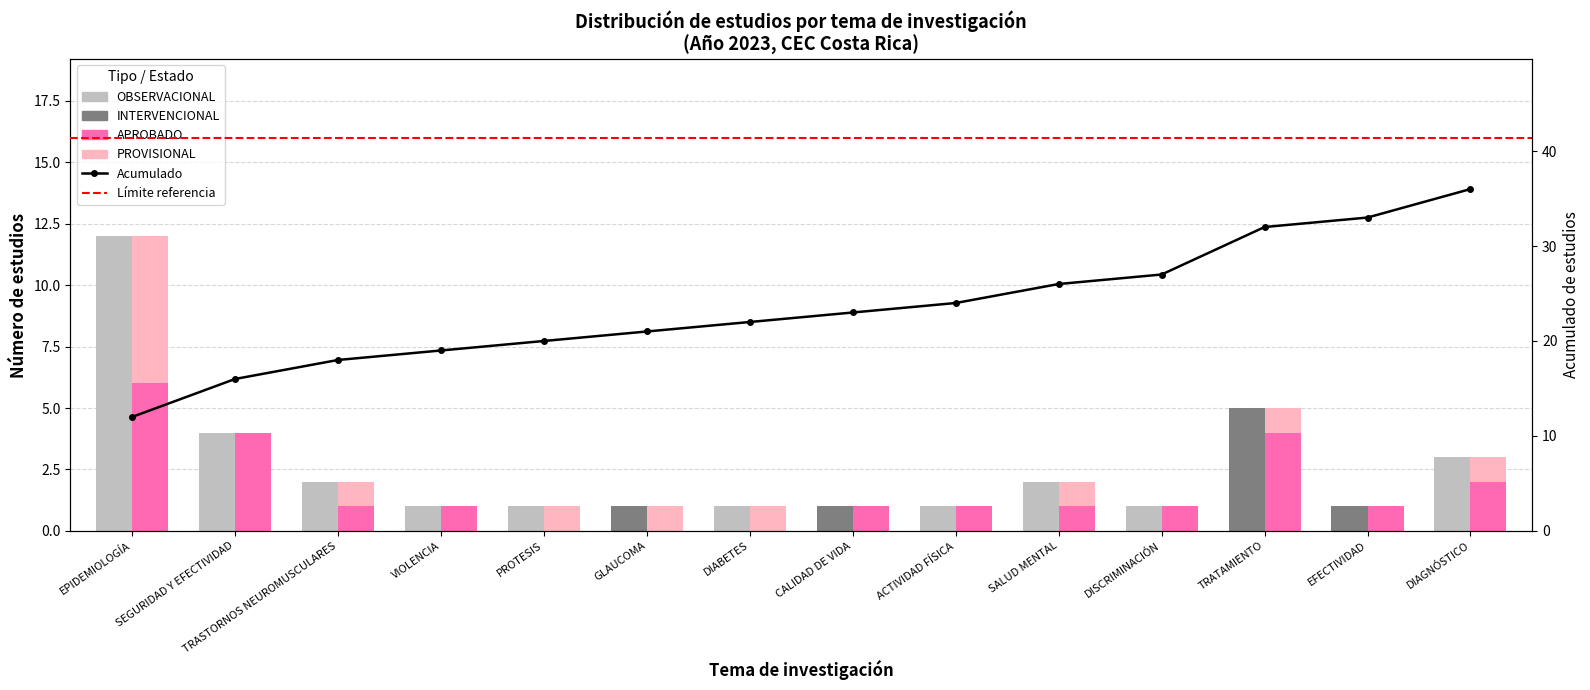

Count the APROBADO values in the range 1 to 2.

8